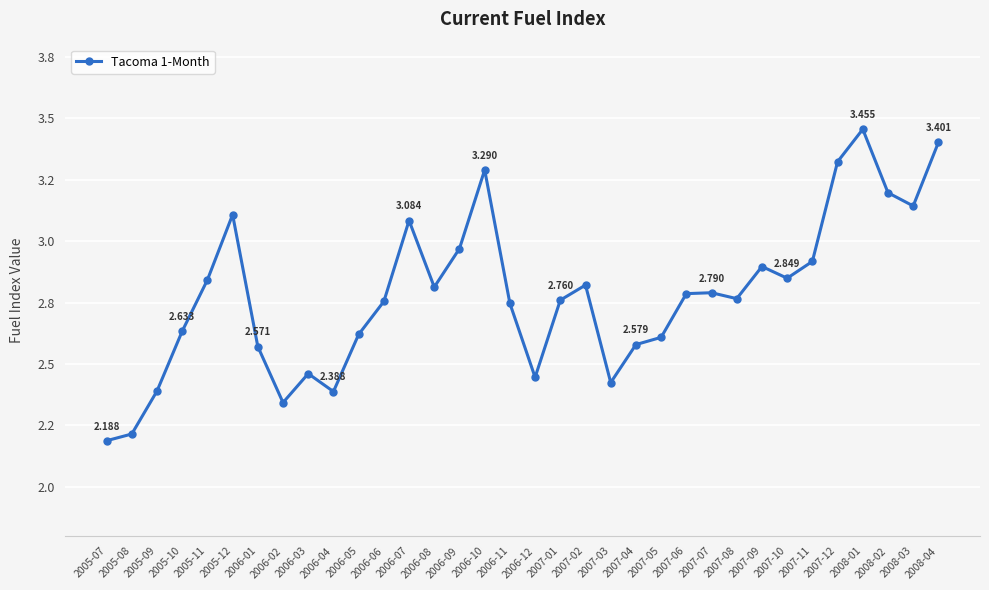

Which label corresponds to the smallest value in the chart?

2005-07